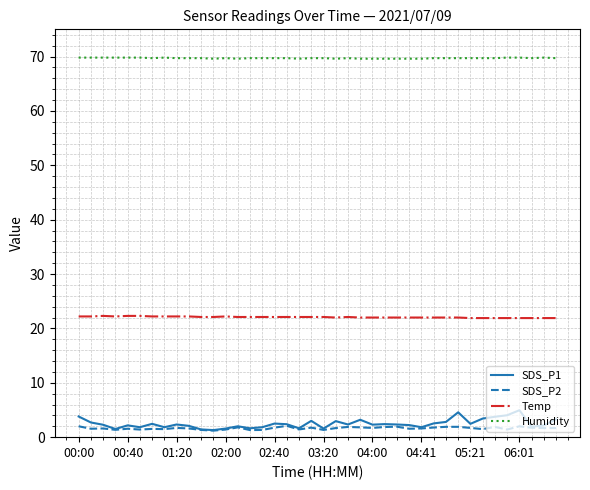

What is the highest value of the Temp series?

22.3